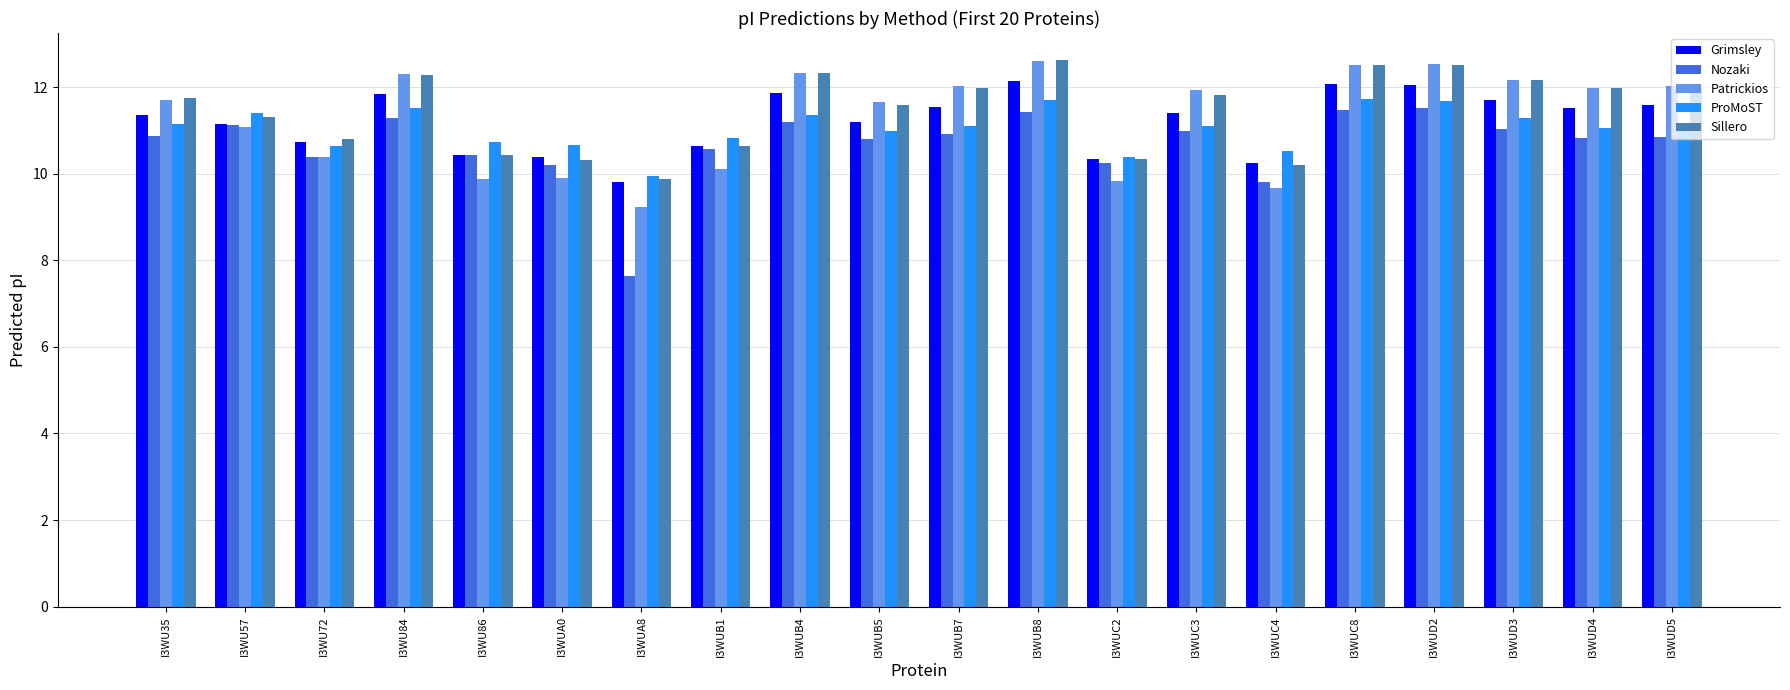

What is the highest value of the Sillero series?

12.6